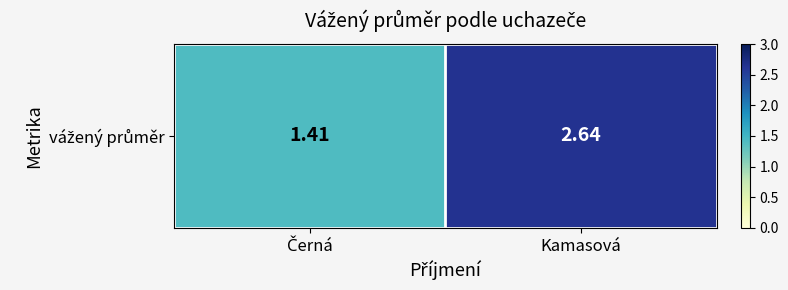

The chart shows a value of 1.4 at Černá. True or false?

True